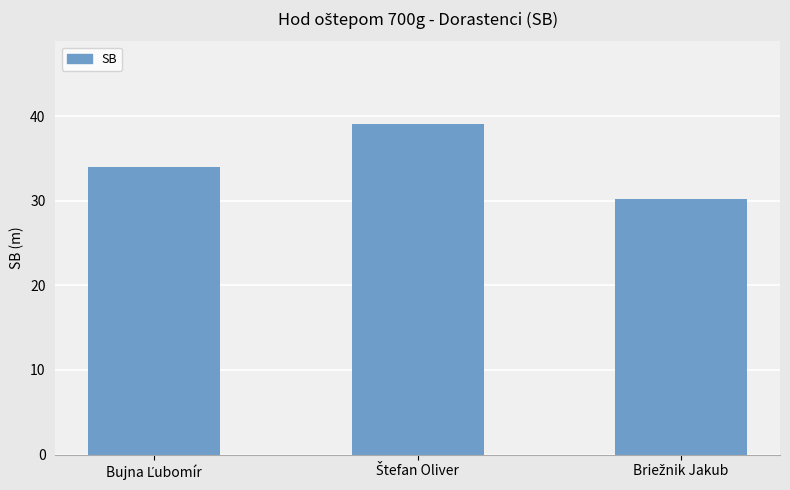

What is the value of the 2nd bar from the left?

39.1